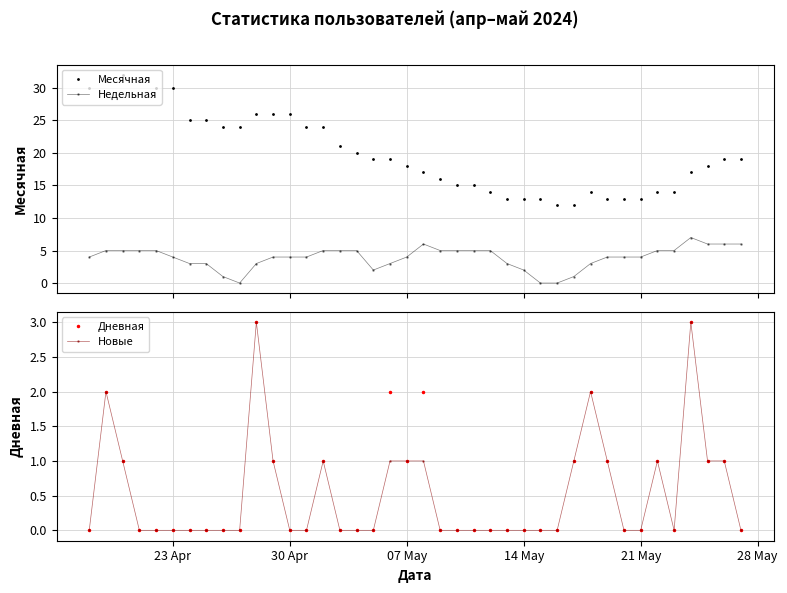

Is this an area chart (filled region under the line)?

No